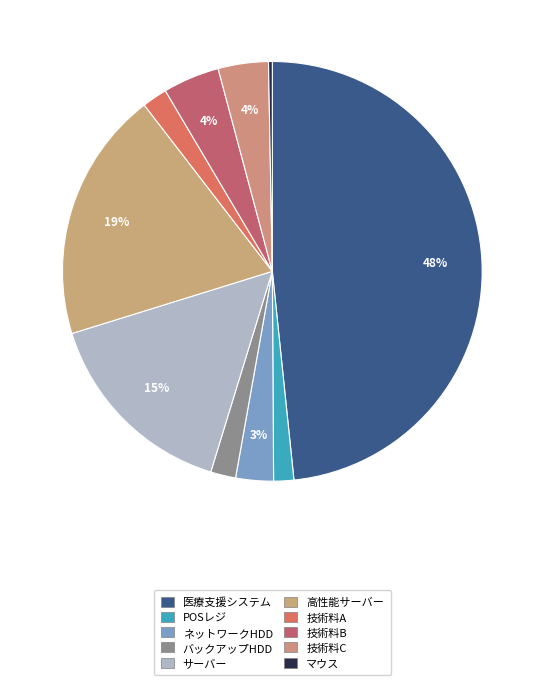

What percentage is the POSレジ slice, to the nearest percent?

2%